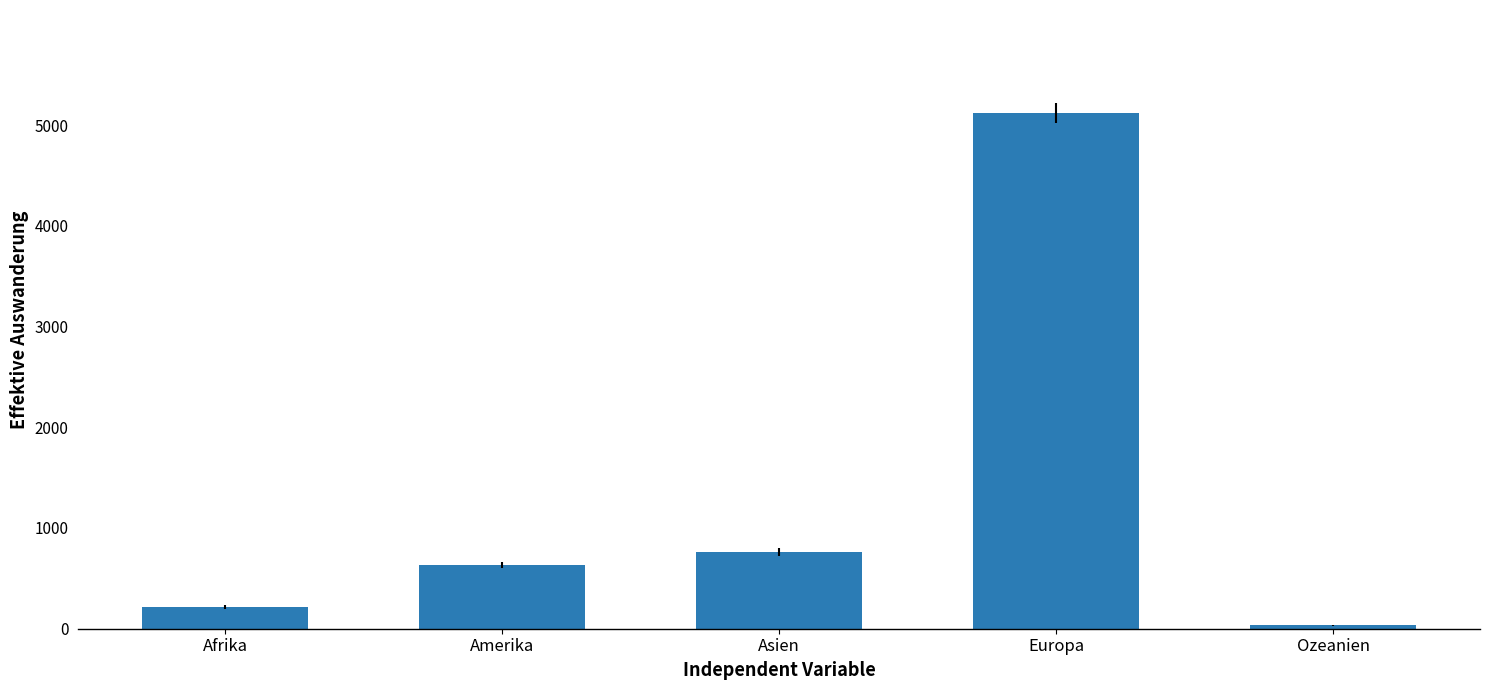

What is the difference between the values at Amerika and Europa?

4486